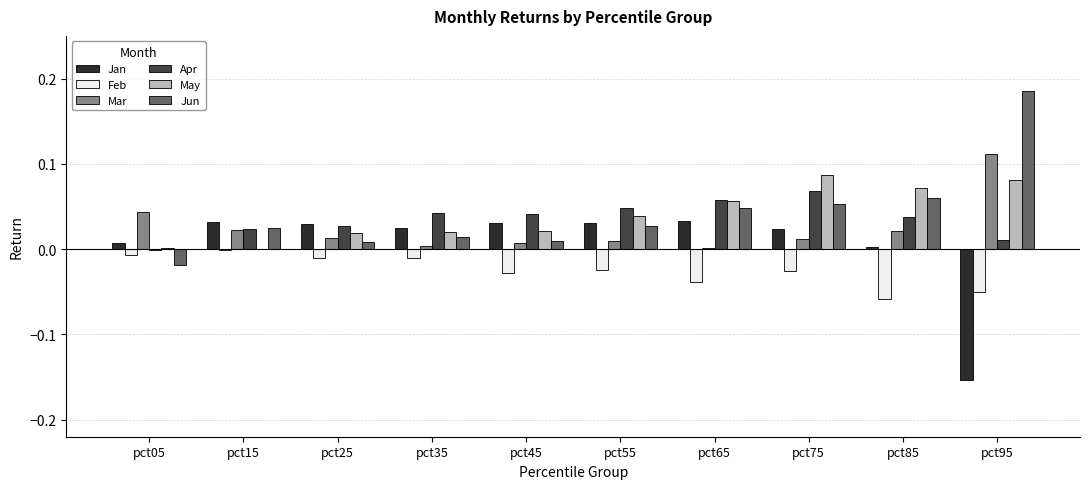

How many categories are shown in the chart?

10